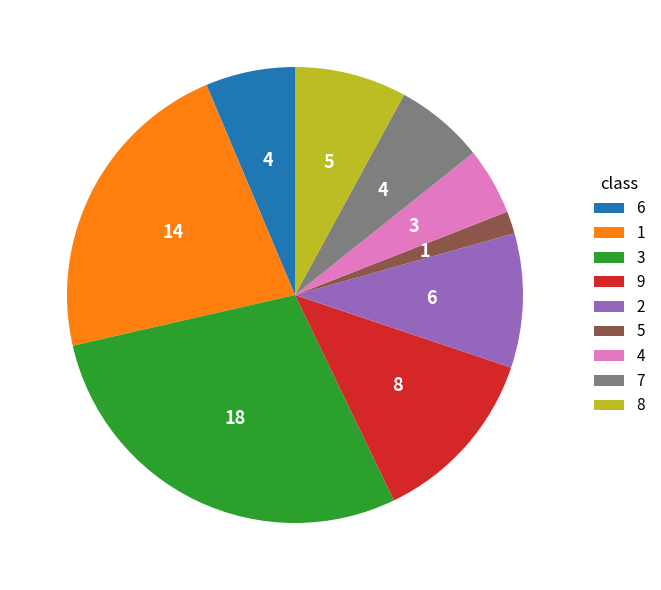

Which category has the smallest portion of the pie?

5